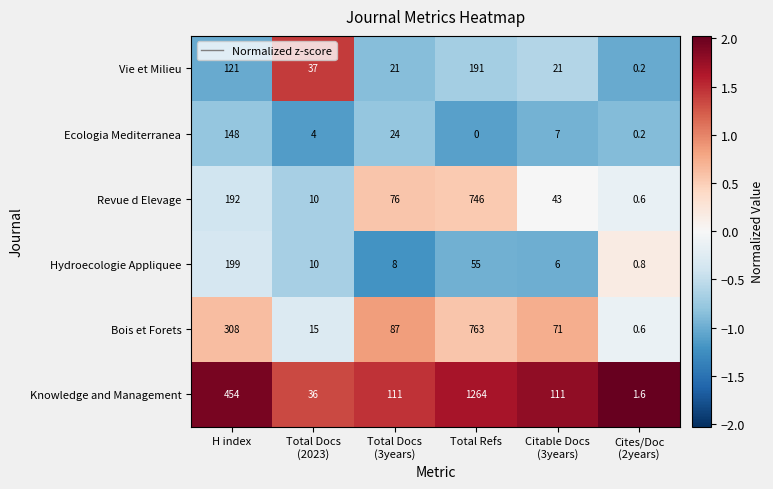

The value of Knowledge and Management at Total Refs is 1264.0. True or false?

True